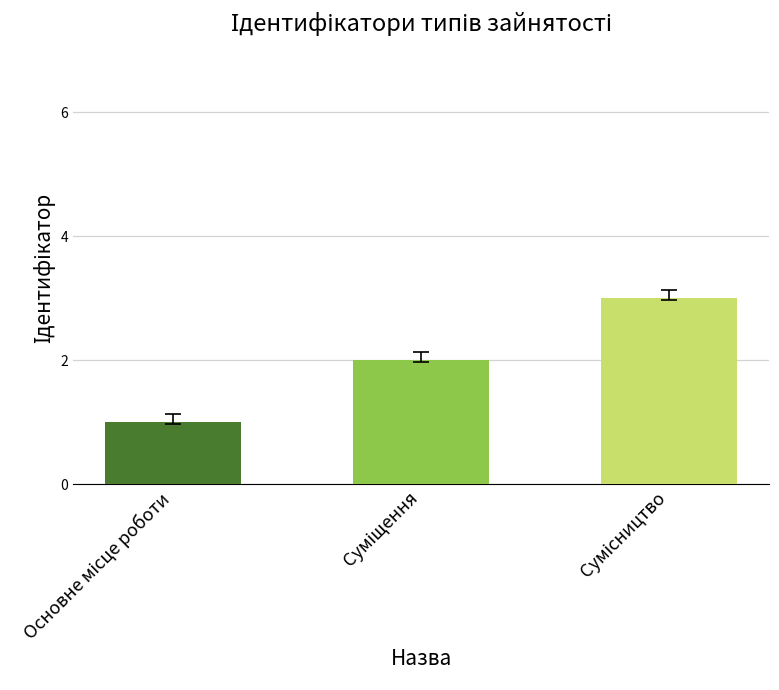

What is the greatest value displayed?

3